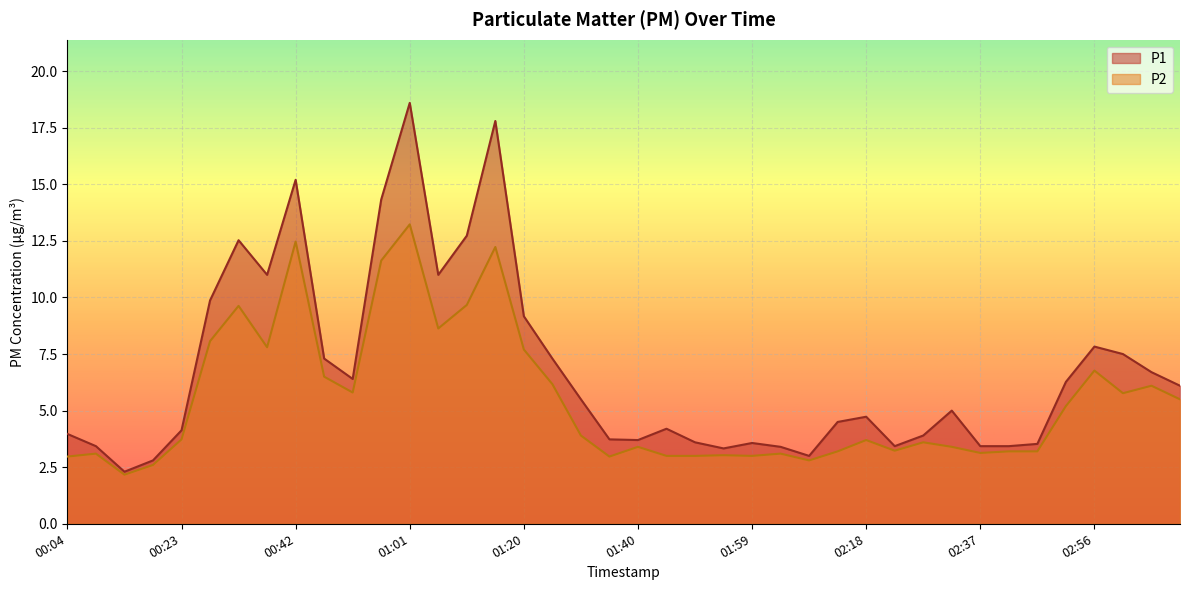

True or false: P2 and P1 intersect in this chart.

False